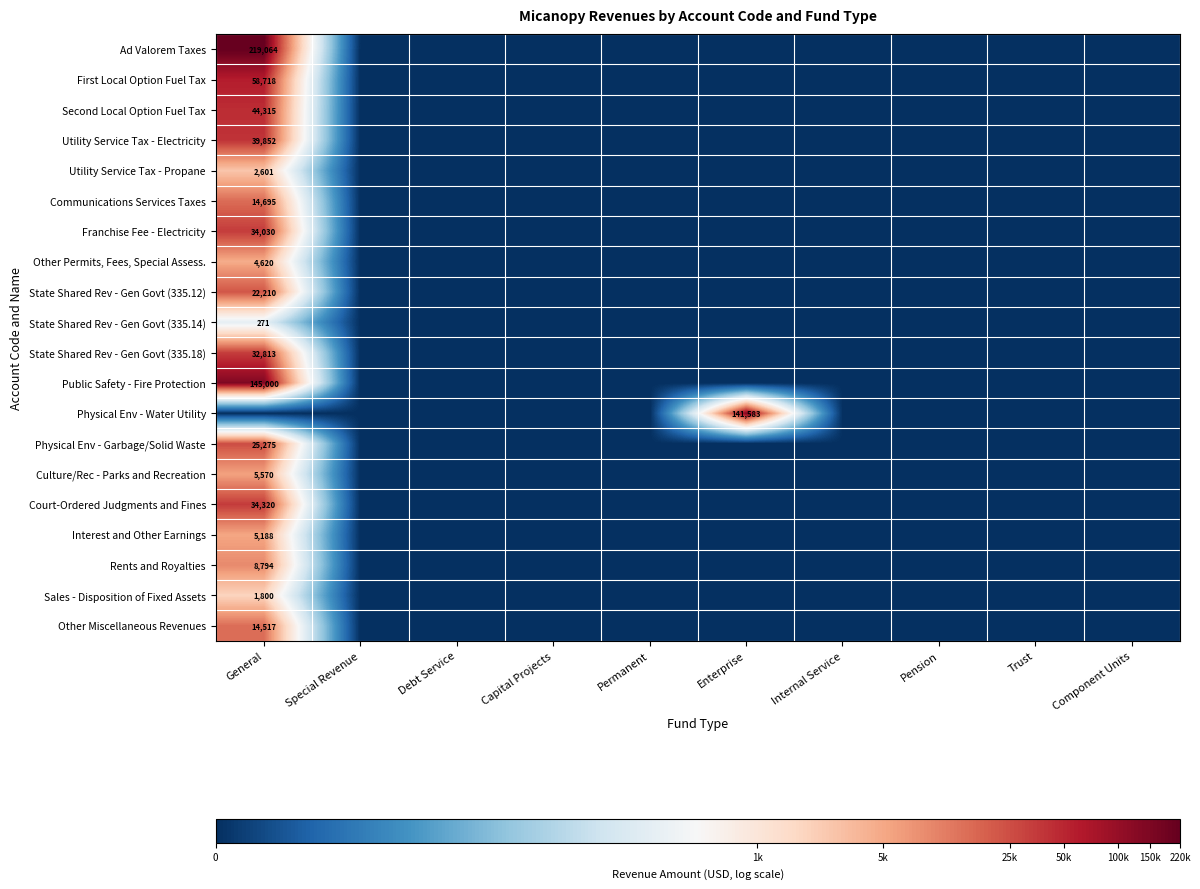

True or false: Public Safety - Fire Protection has a value of 221311 at General.

False